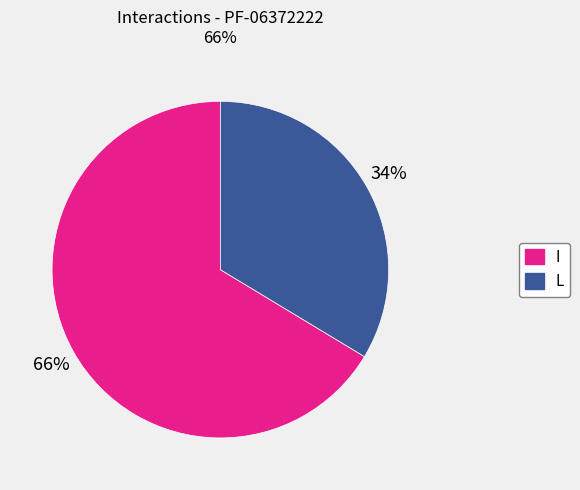

Does any single category account for the majority?

Yes